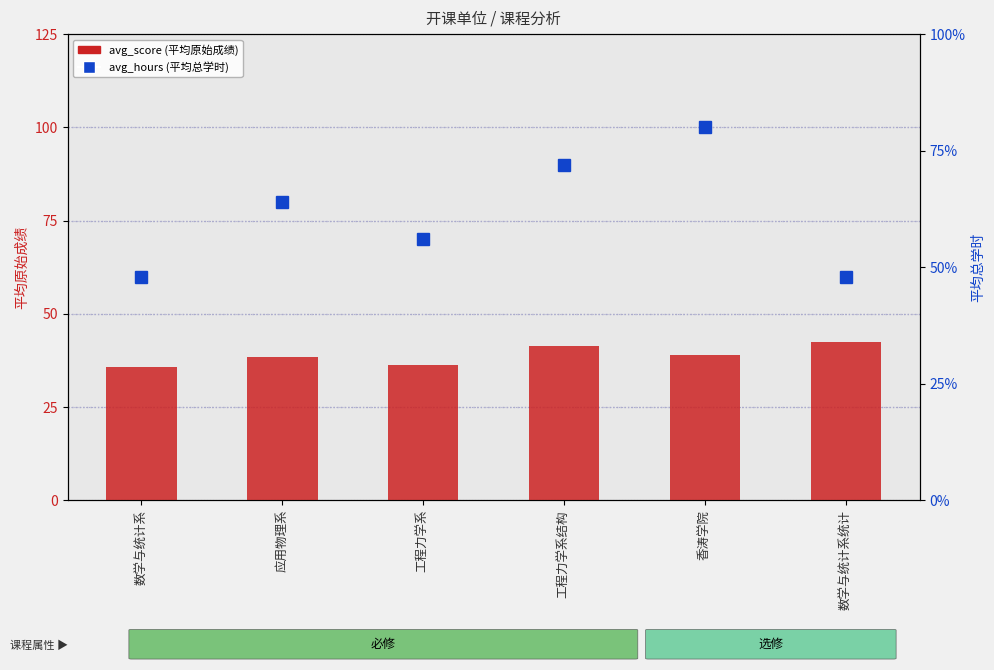

What is the difference between the maximum and minimum values in the avg_score series?

6.7